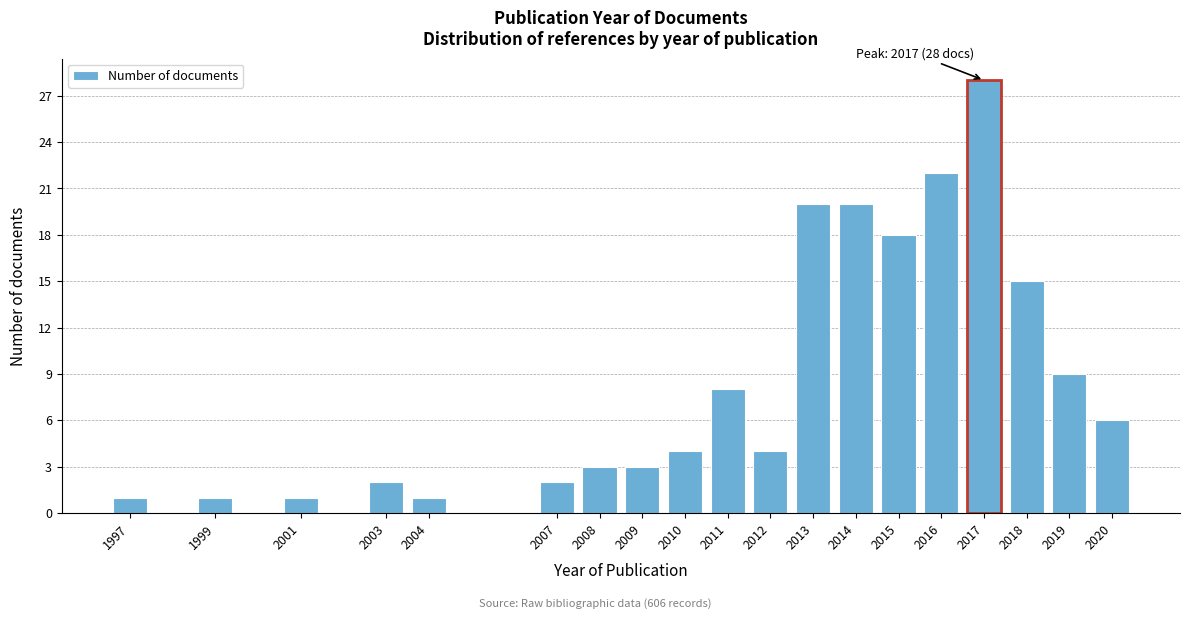

Reading left to right, extract all data points from this chart.

1997=1	1999=1	2001=1	2003=2	2004=1	2007=2	2008=3	2009=3	2010=4	2011=8	2012=4	2013=20	2014=20	2015=18	2016=22	2017=28	2018=15	2019=9	2020=6